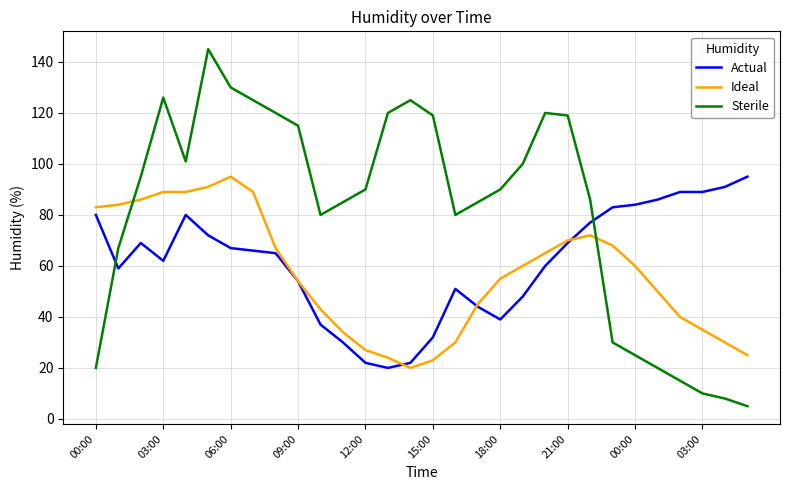

Rank the series by their average value, from highest to lowest.

Sterile, Actual, Ideal